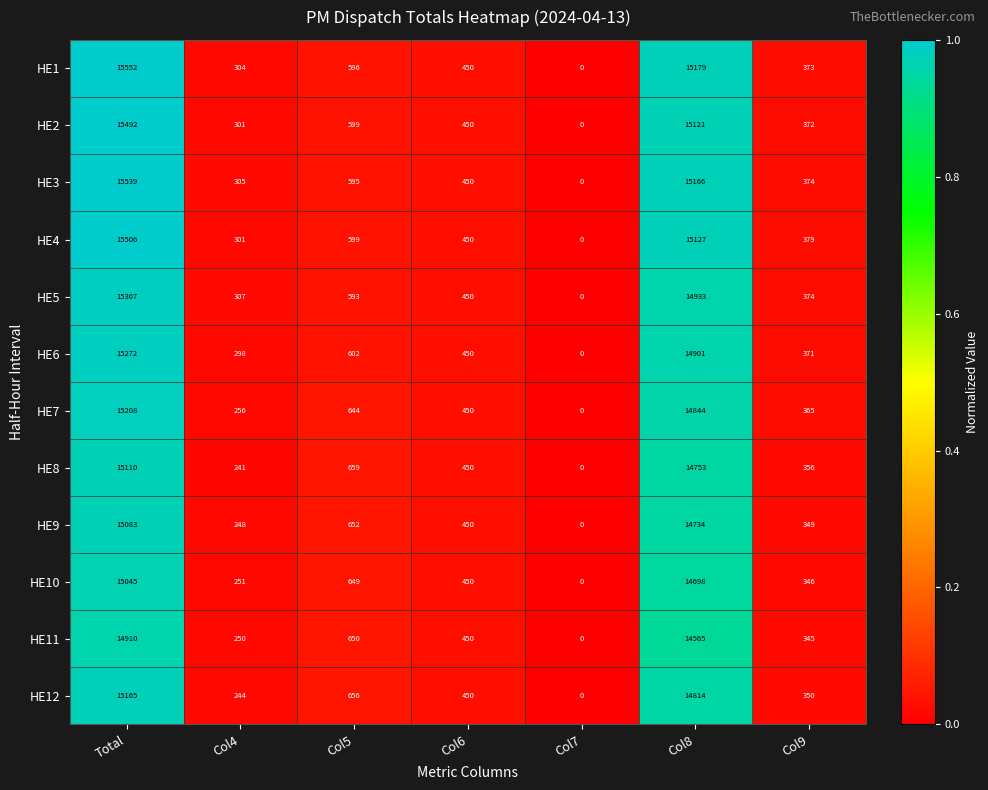

Between Col5 and Col9, which series saw the biggest shift?

HE12